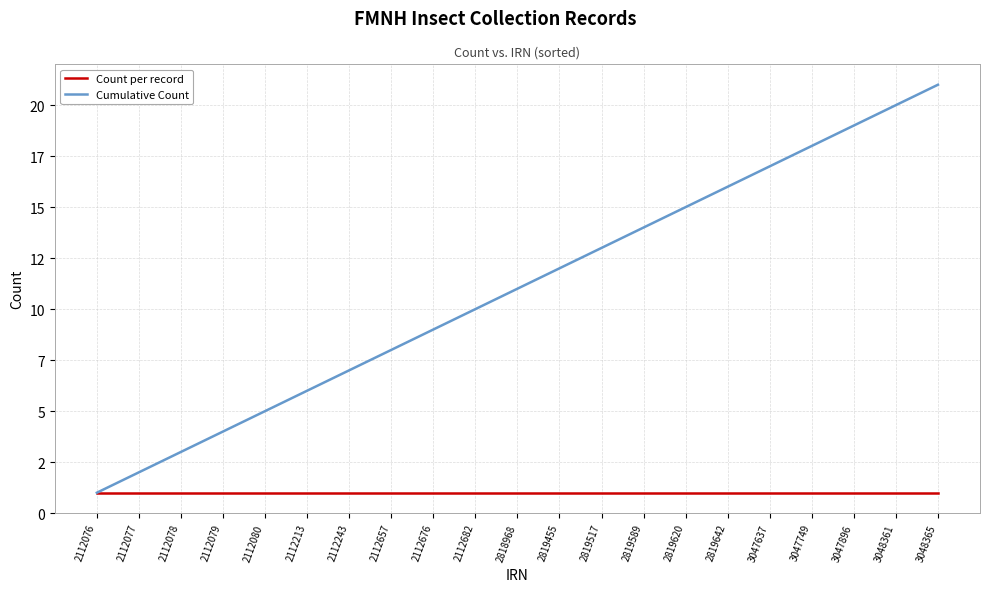

What are all the series names shown in the legend?

Count per record, Cumulative Count